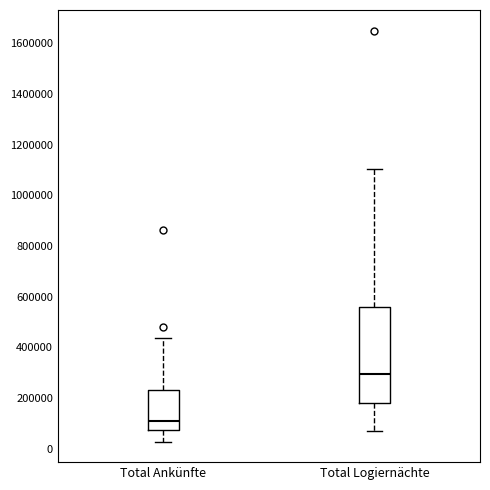

Where is the lower edge of the box for Total Logiernächte on the y-axis? The values are not printed on the chart, so give them approximately, as read against the axis.

180000